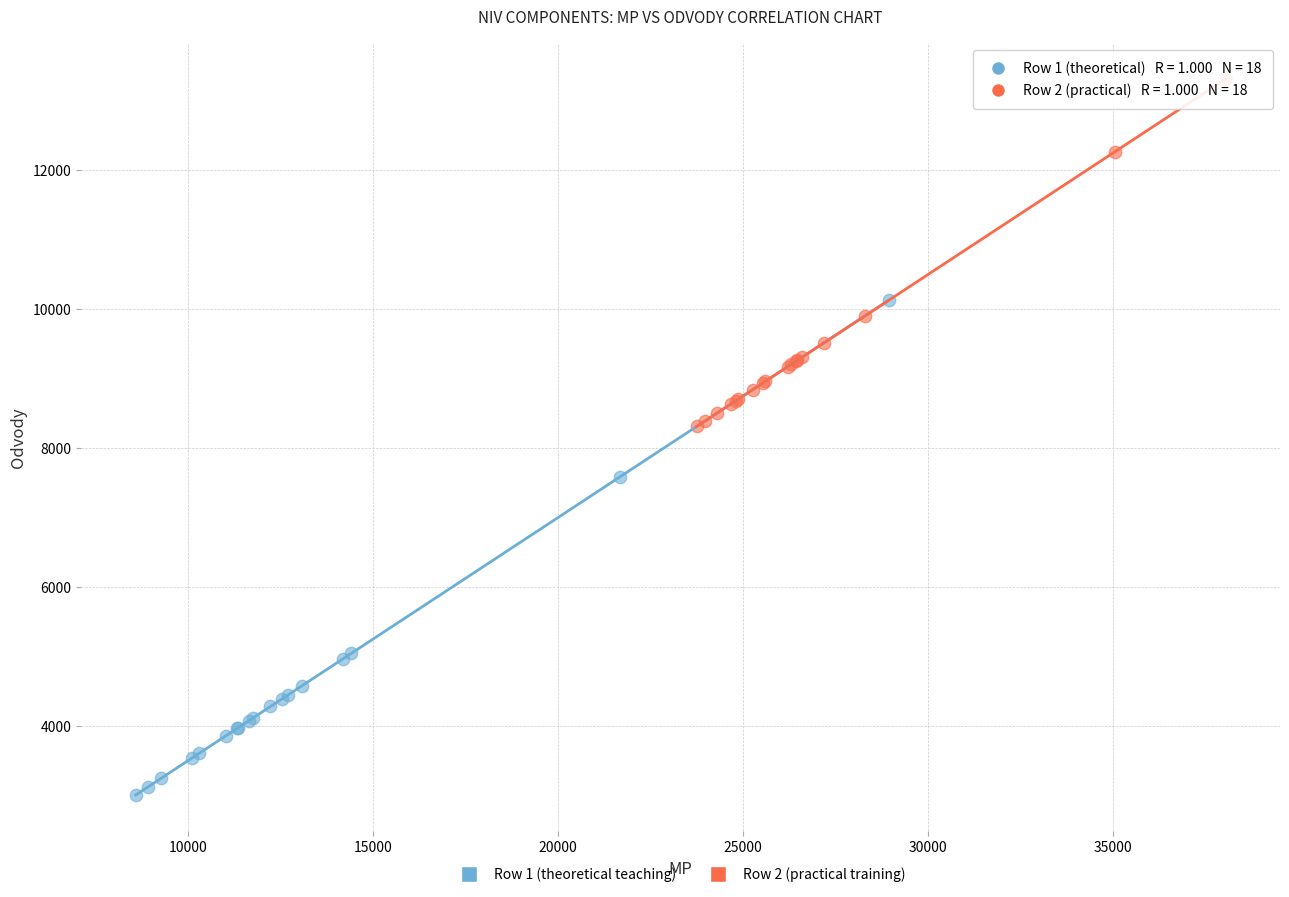

Which series reaches the minimum Y coordinate?

Row 1 (theoretical teaching)